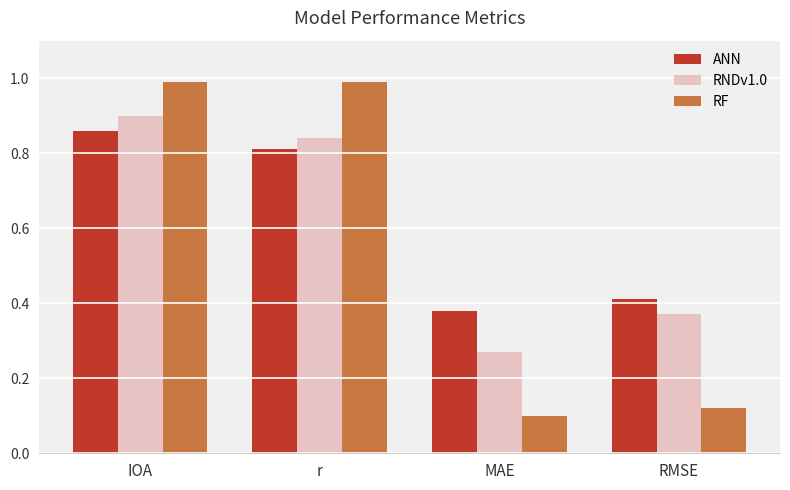

What is the sum of all RF values?

2.2